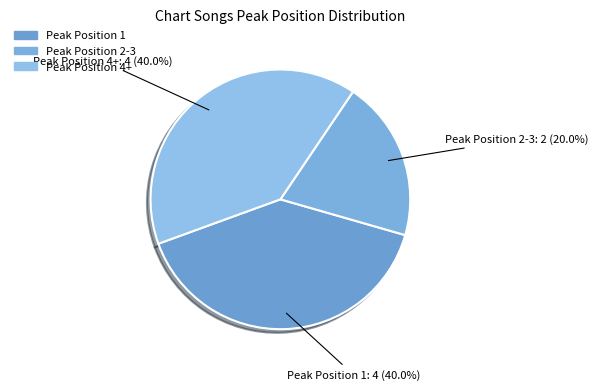

Which slice is the smallest?

Peak Position 2-3